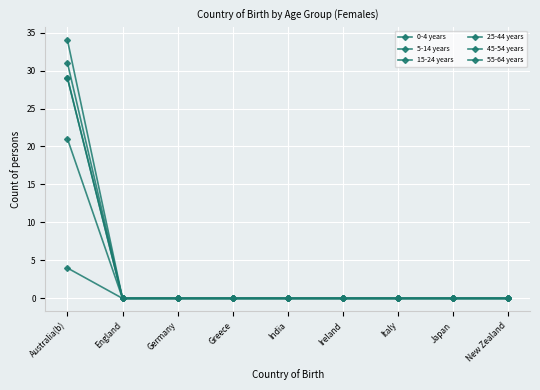

Does the chart have visible grid lines?

Yes